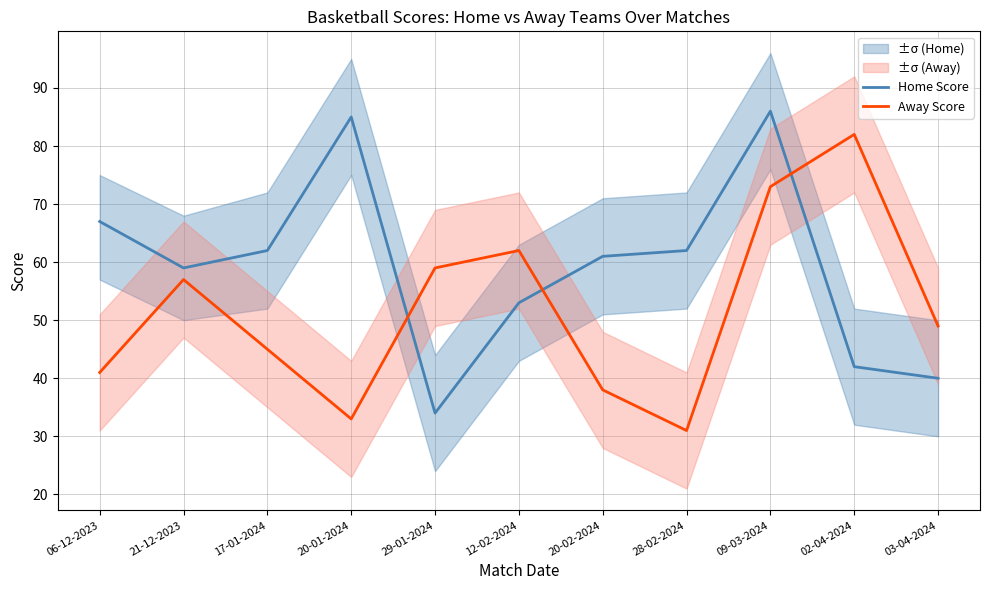

At how many categories does at least one series exceed 46?

11